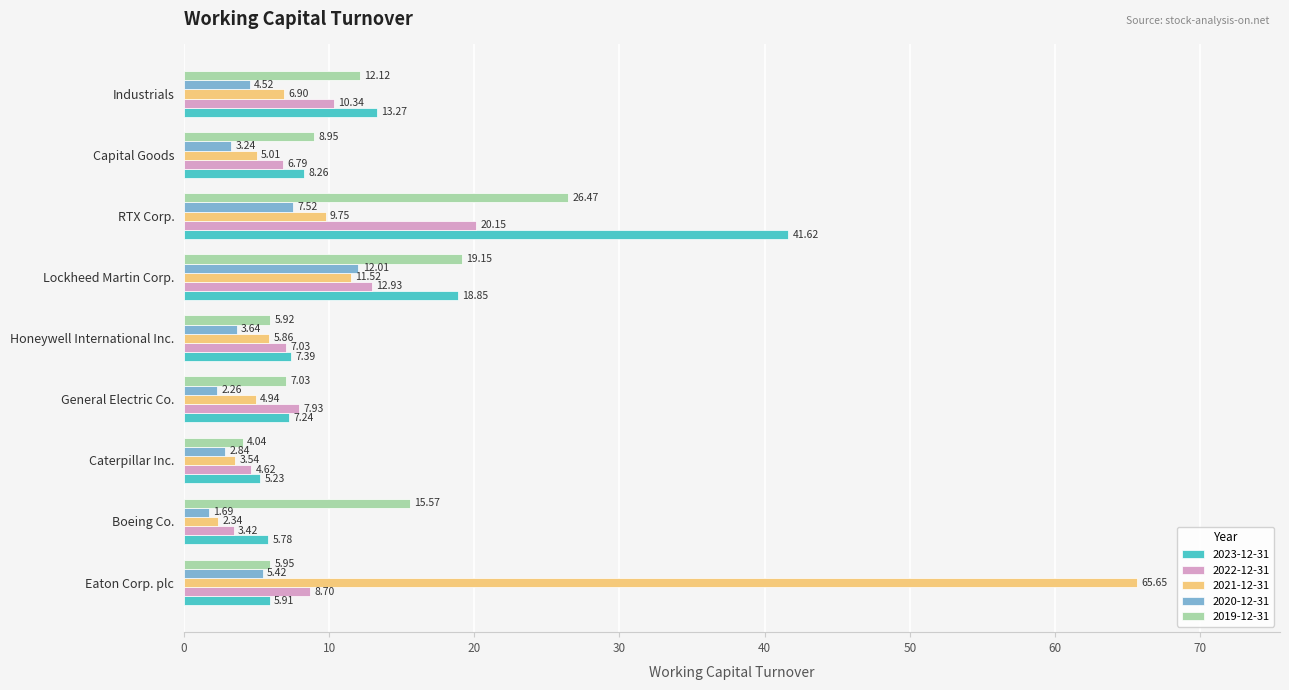

Which series changed the most between Eaton Corp. plc and Boeing Co.?

2021-12-31